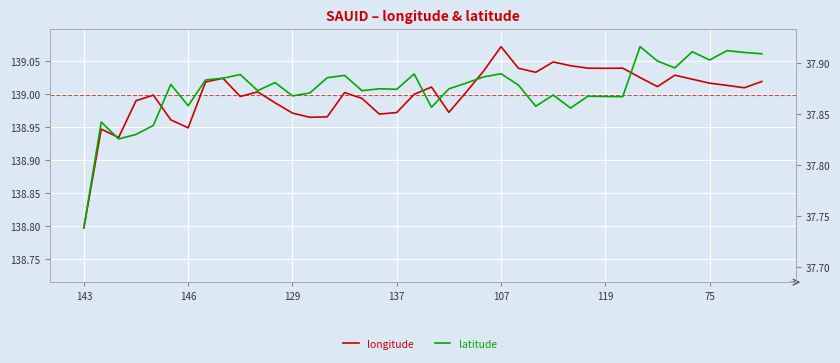

What is the total value across all series at 29?

176.9